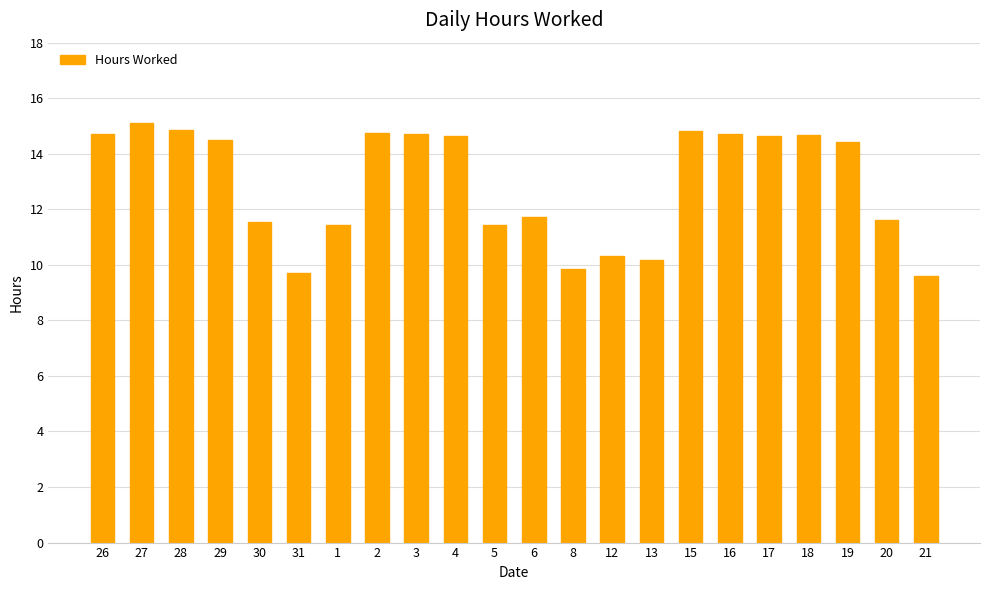

What is the change in value from 3 to 20?

-3.1